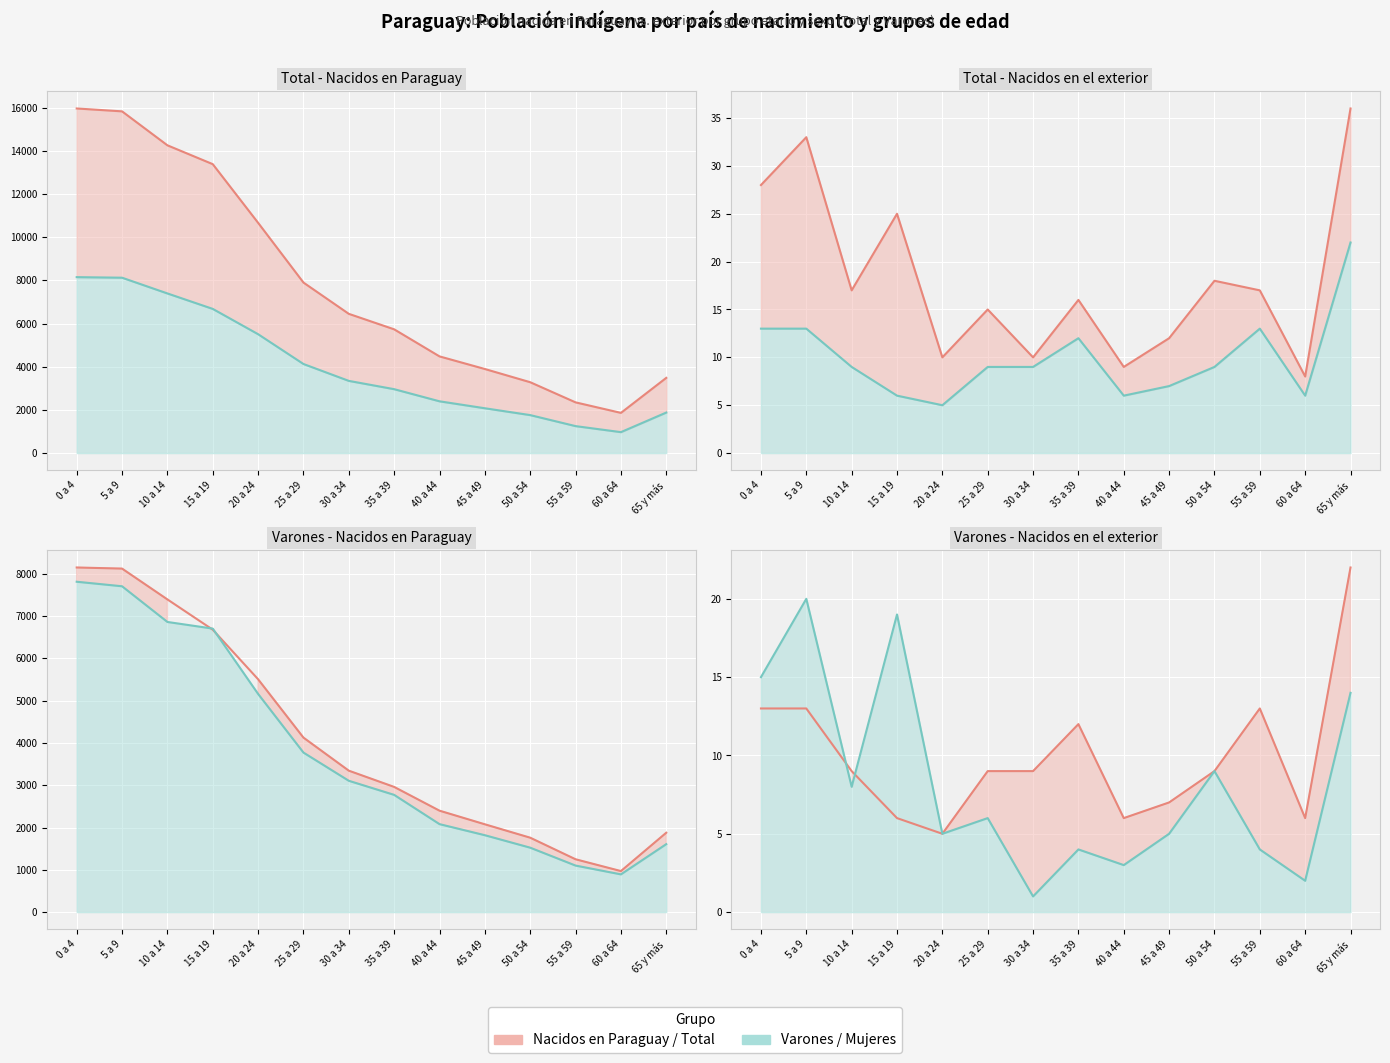

What is the value of the Nacidos en exterior point at the 10th from the left?

12